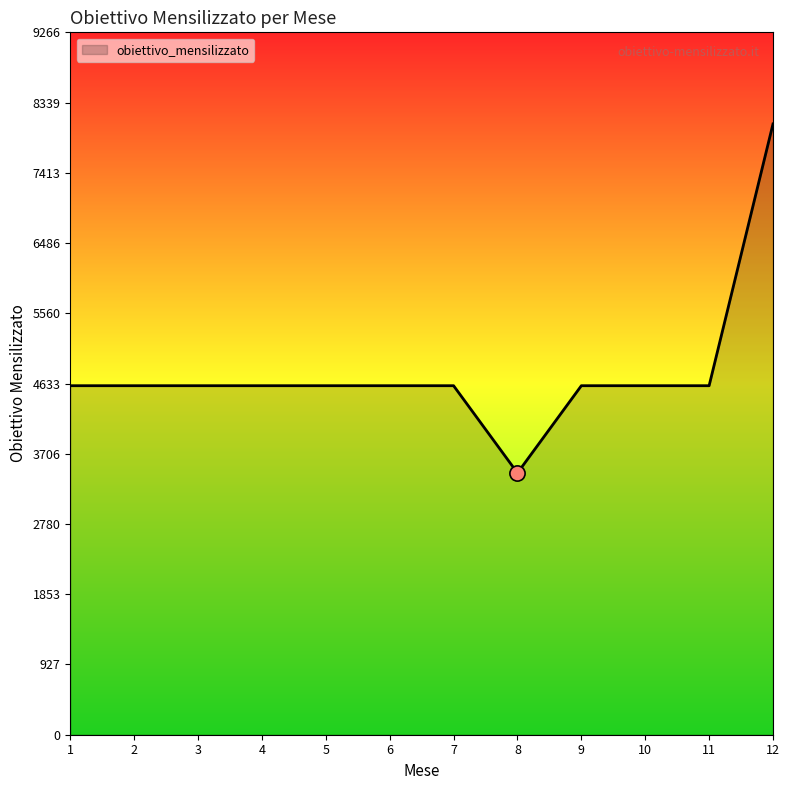

What is the ratio of the value at 10 to the value at 12?

0.6